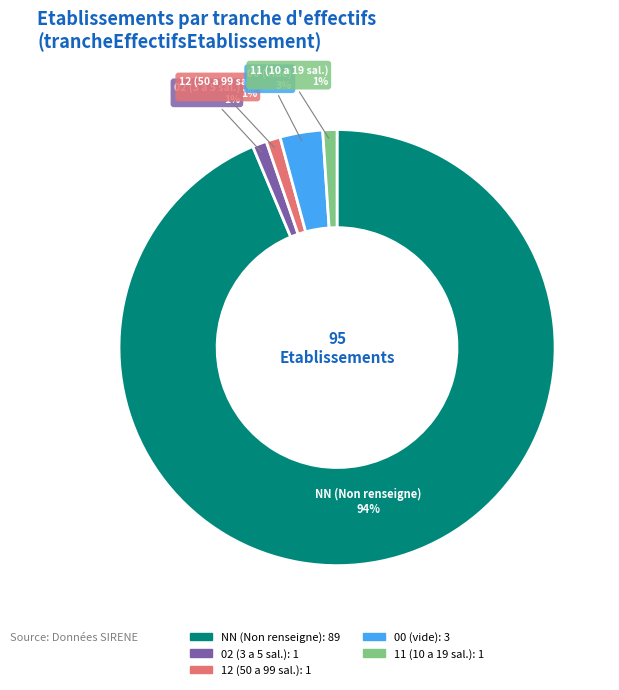

To the nearest percent, what is the difference between the largest and smallest slice percentages?

93%